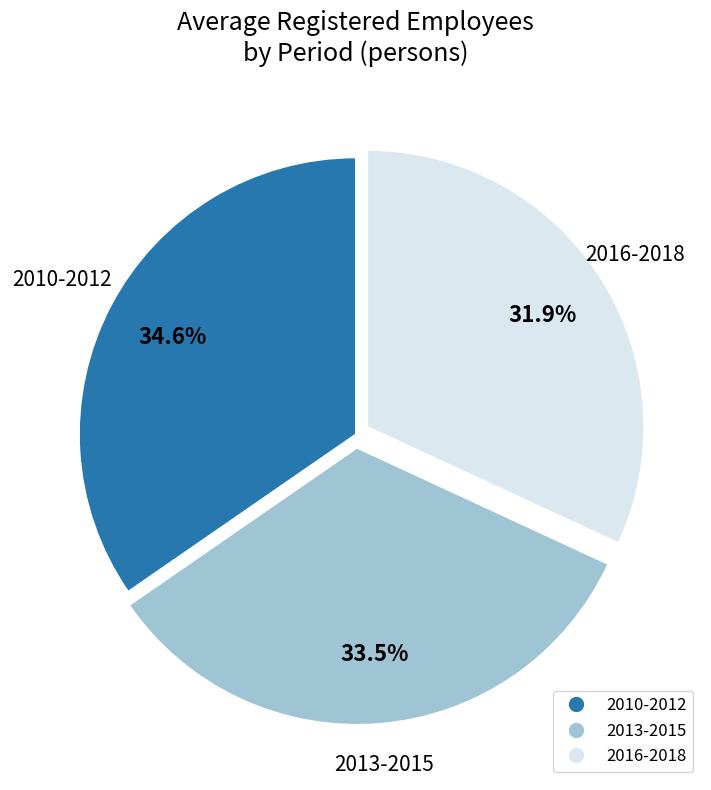

Does any single category account for the majority?

No